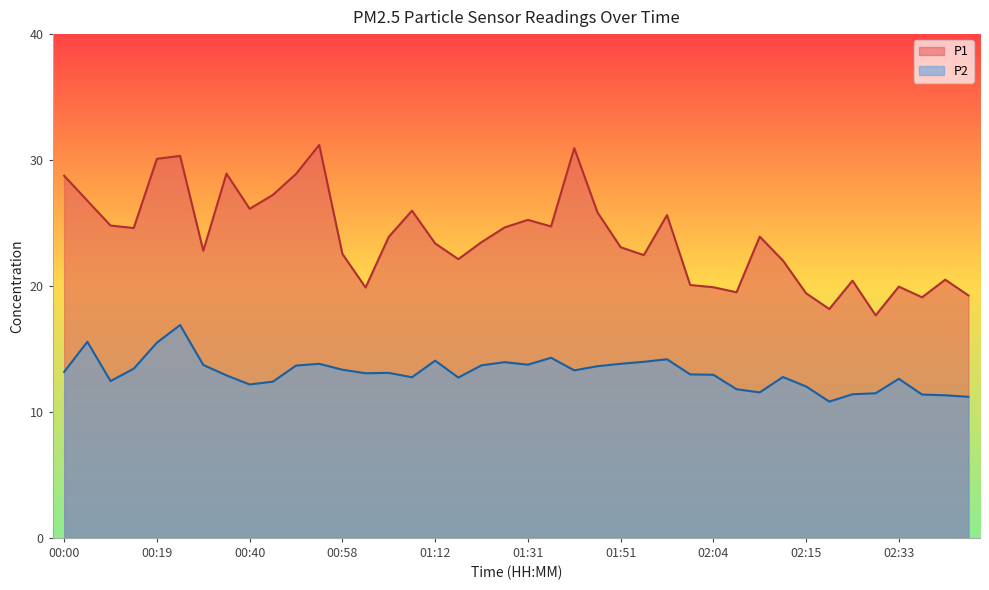

Reading left to right, extract all data points from this chart.

P1: 00:00=28.8	00:05=26.8	00:10=24.8	00:13=24.6	00:19=30.1	00:22=30.3	00:31=22.8	00:34=28.9	00:40=26.1	00:46=27.2	00:52=28.9	00:55=31.2	00:58=22.6	01:01=19.9	01:03=23.9	01:09=26.0	01:12=23.4	01:14=22.1	01:20=23.5	01:28=24.6	01:31=25.2	01:33=24.7	01:36=30.9	01:48=25.9	01:51=23.1	01:53=22.4	01:56=25.6	02:02=20.1	02:04=19.9	02:07=19.5	02:09=23.9	02:12=22.0	02:15=19.4	02:20=18.2	02:25=20.4	02:28=17.7	02:33=19.9	02:36=19.1	02:38=20.5	02:41=19.2
P2: 00:00=13.2	00:05=15.6	00:10=12.4	00:13=13.4	00:19=15.5	00:22=16.9	00:31=13.7	00:34=12.9	00:40=12.2	00:46=12.4	00:52=13.7	00:55=13.8	00:58=13.3	01:01=13.1	01:03=13.1	01:09=12.8	01:12=14.1	01:14=12.7	01:20=13.7	01:28=13.9	01:31=13.8	01:33=14.3	01:36=13.3	01:48=13.6	01:51=13.8	01:53=14.0	01:56=14.2	02:02=13.0	02:04=12.9	02:07=11.8	02:09=11.6	02:12=12.8	02:15=12.0	02:20=10.8	02:25=11.4	02:28=11.5	02:33=12.6	02:36=11.4	02:38=11.3	02:41=11.2